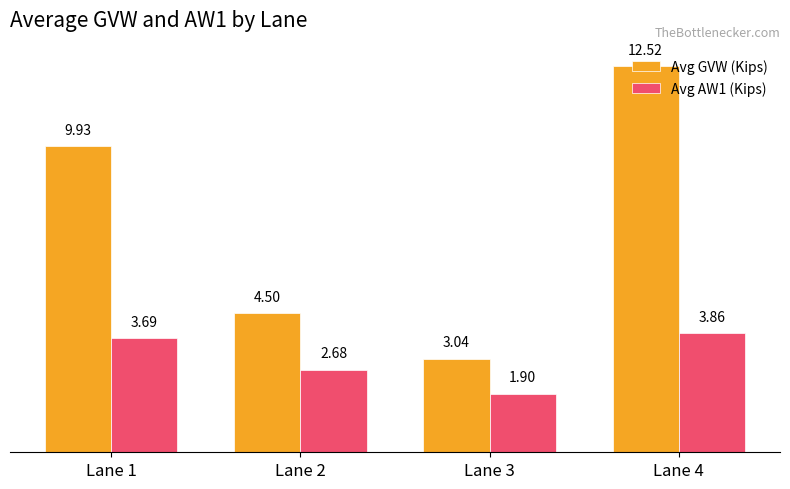

What is the total value across all series at Lane 2?

7.2